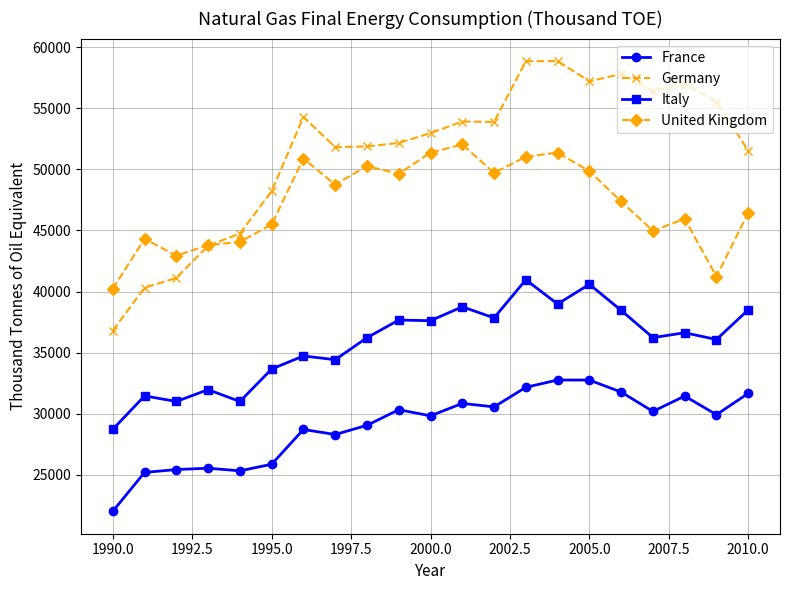

Rank the series by their average value, from highest to lowest.

Germany, United Kingdom, Italy, France